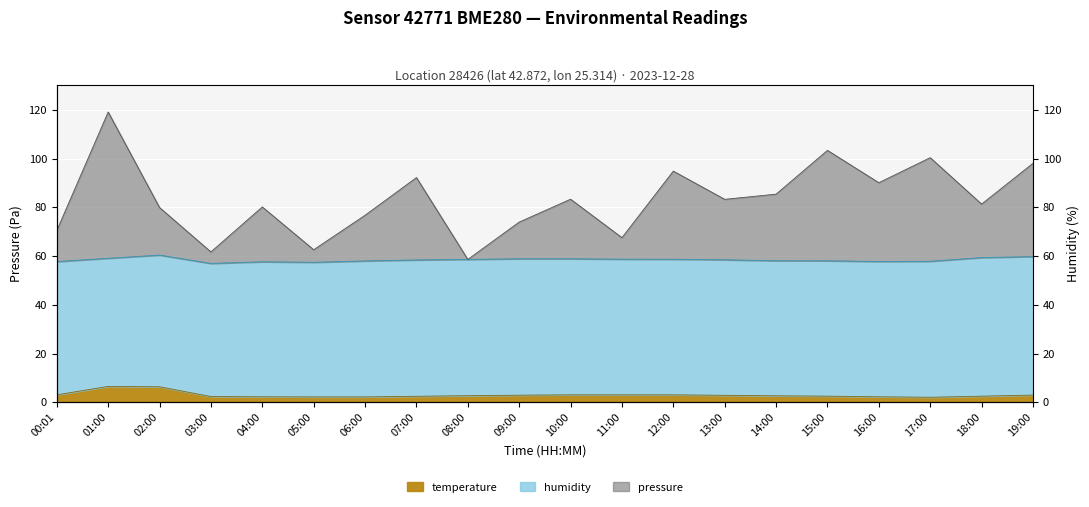

At which category is the sum across all series the highest?

01:00